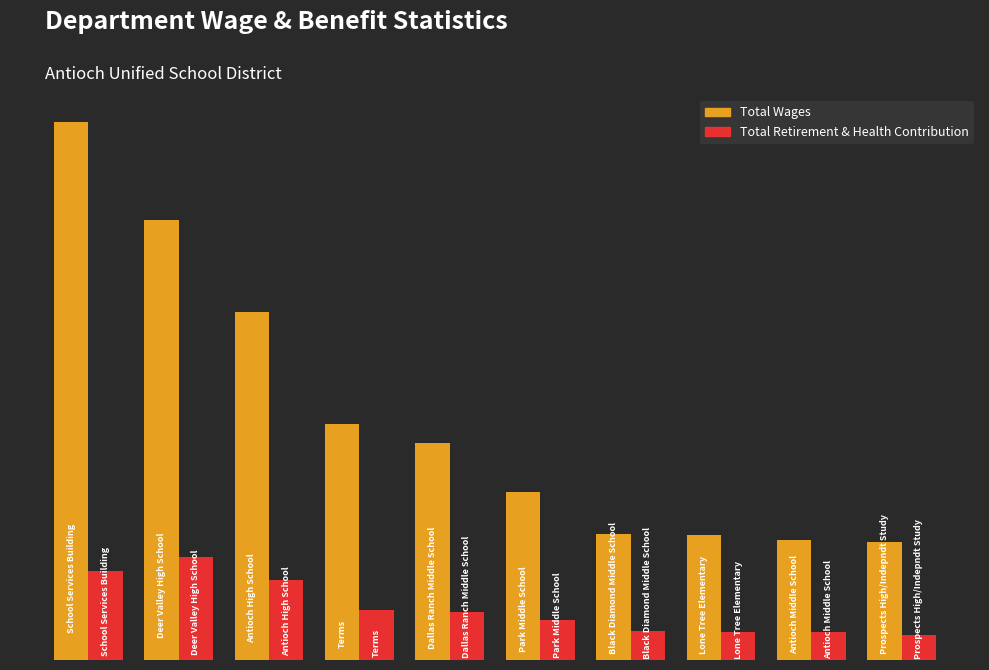

What are all the series names shown in the legend?

Total Wages, Total Retirement & Health Contribution